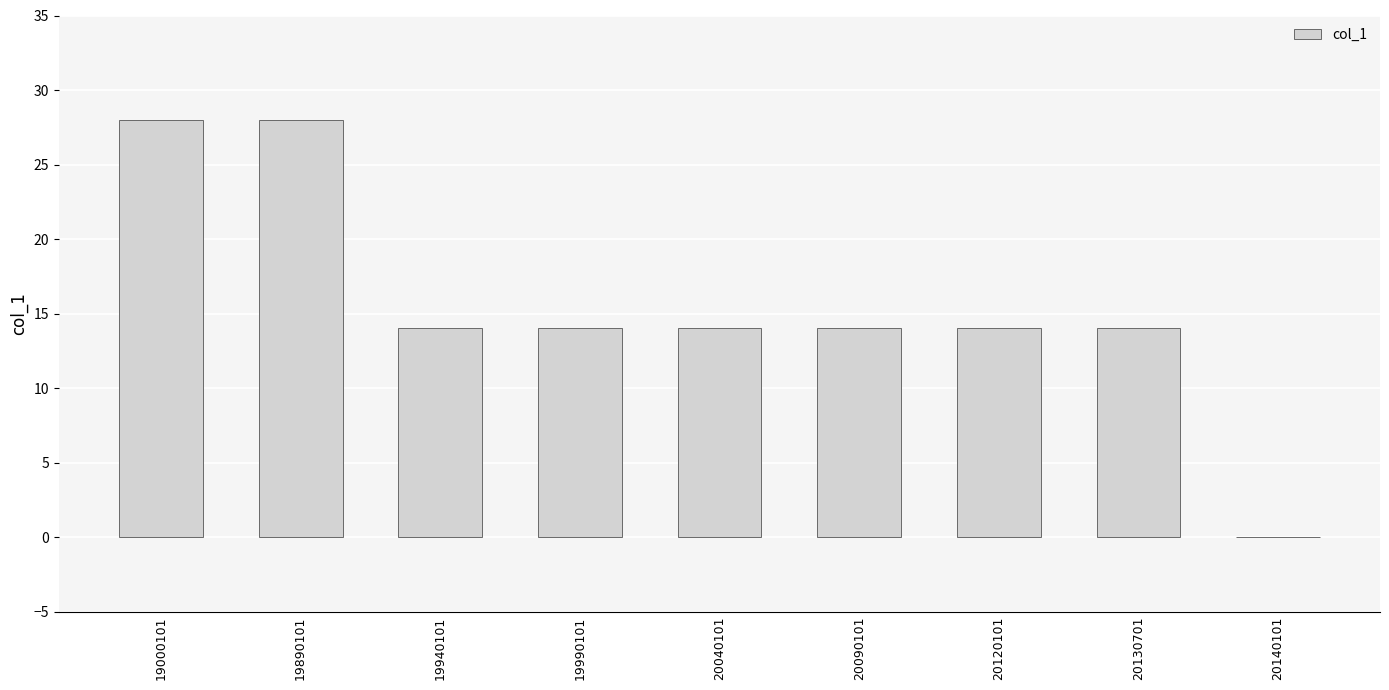

What is the maximum value shown in the chart?

28